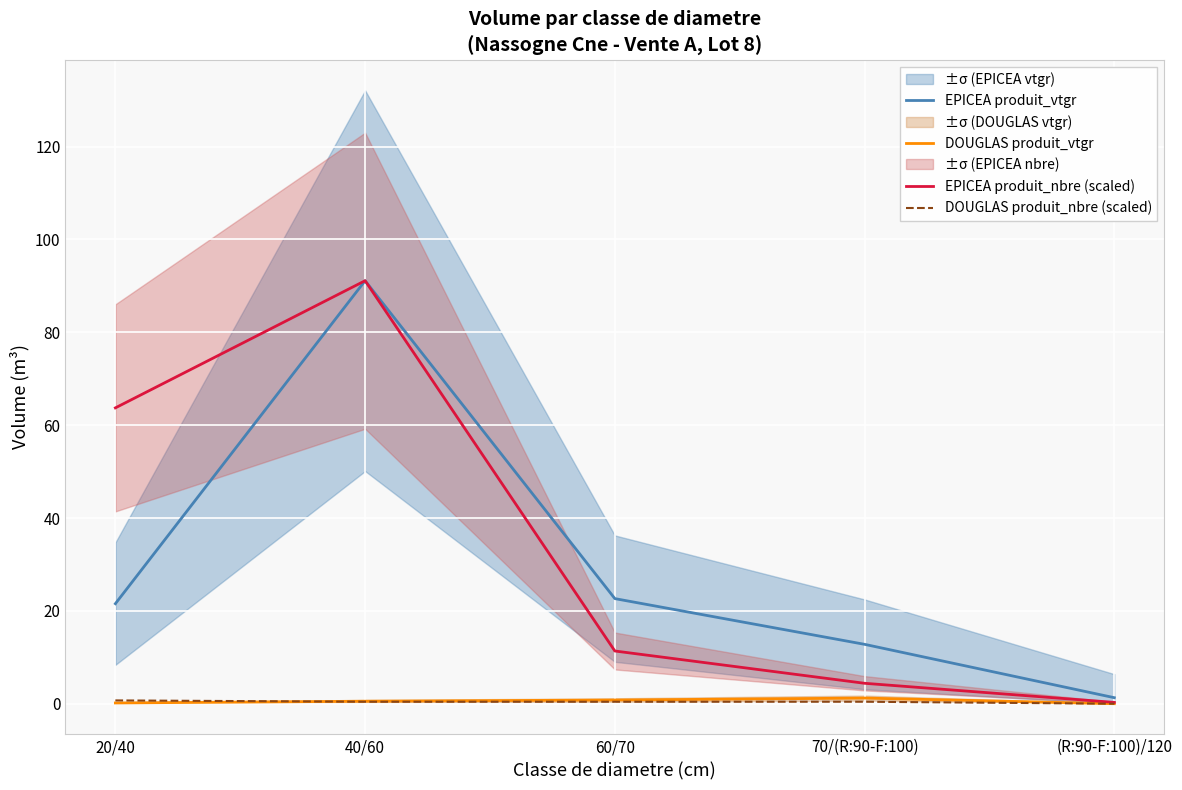

What is the total value across all series at 20/40?

86.1